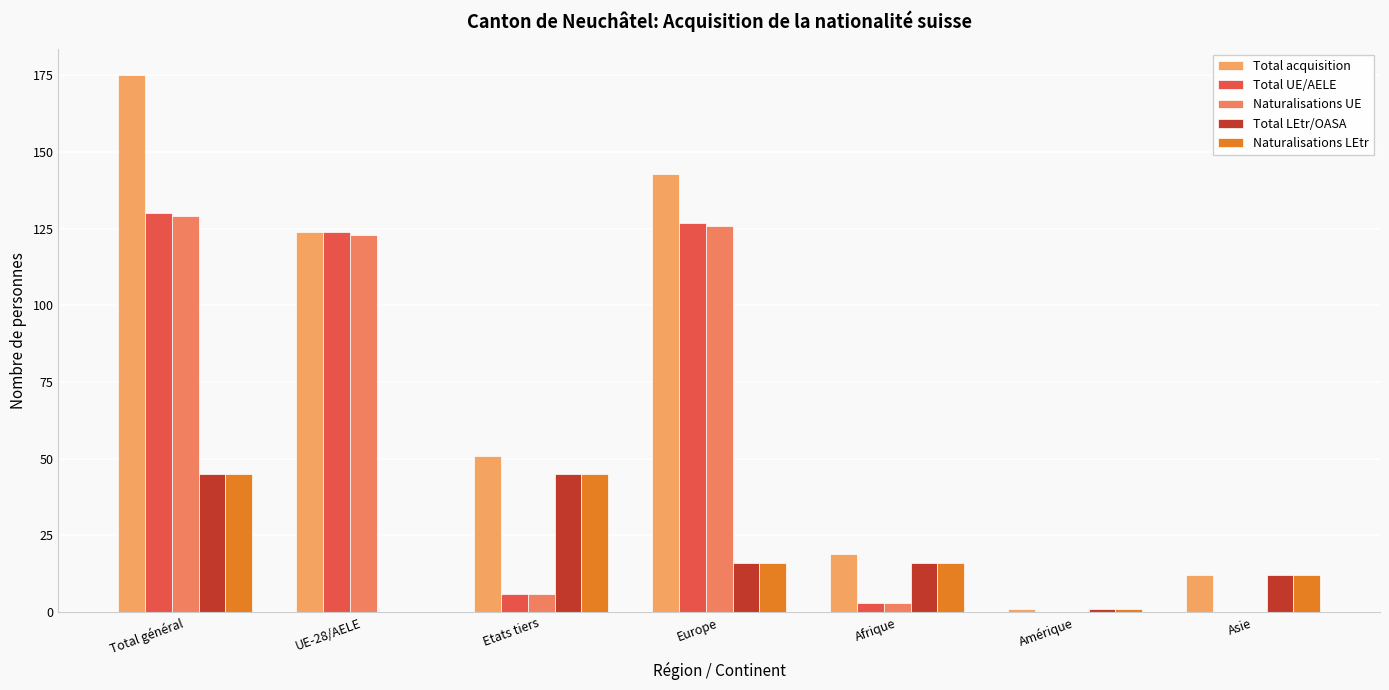

What is the total value across all series at Total général?

524